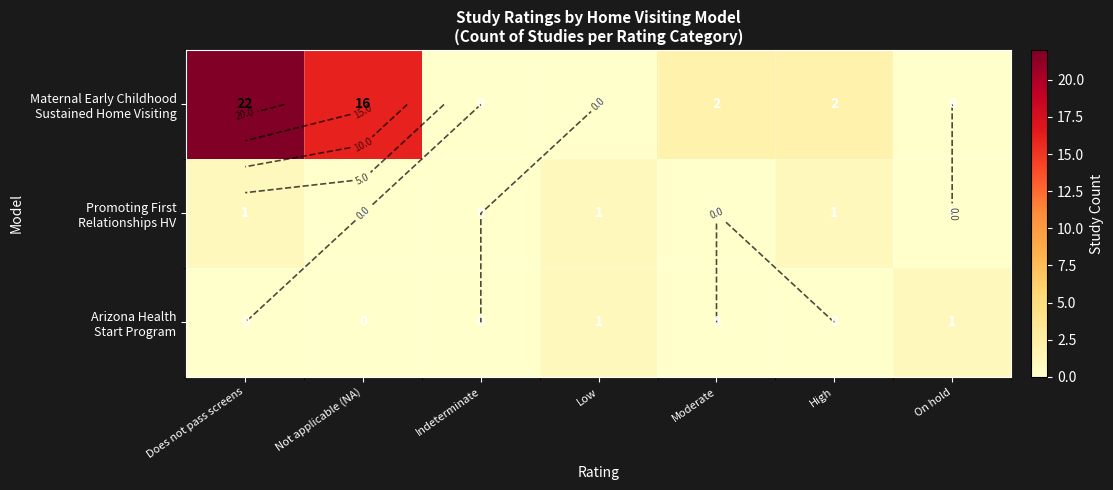

Is the value of Maternal Early Childhood Sustained Home Visiting at Low greater than the value of Promoting First Relationships HV at Moderate?

No